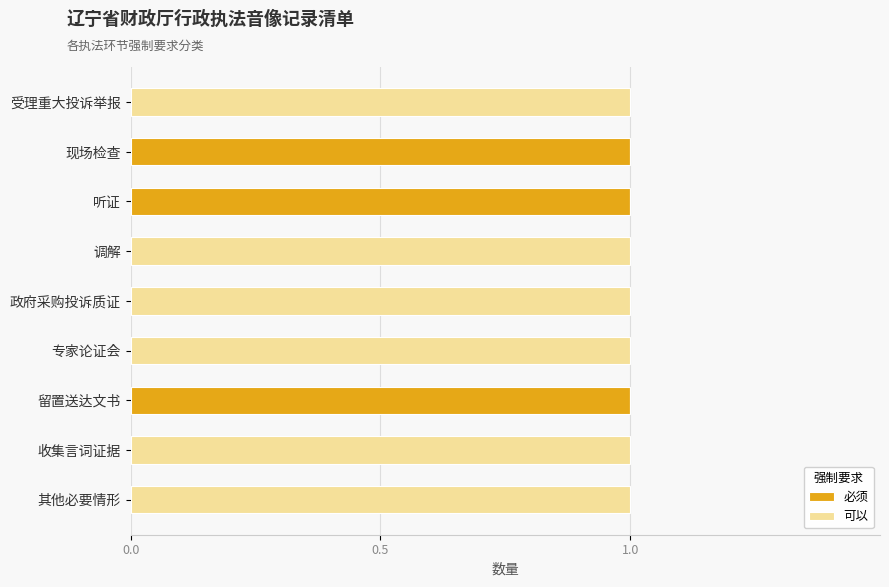

The value of 必须 at 收集言词证据 is 0. True or false?

True